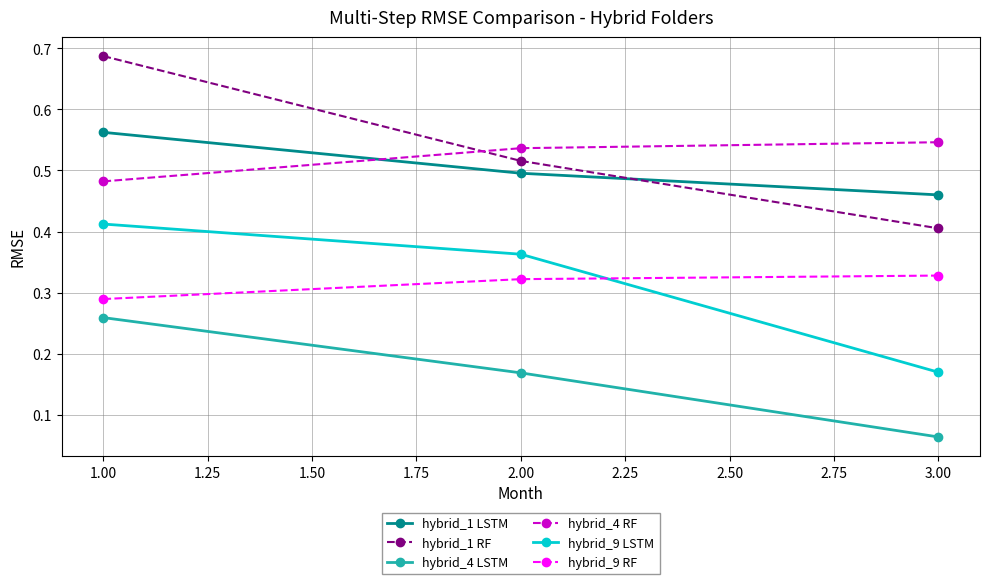

What is the sum of all hybrid_9 LSTM values?

0.9